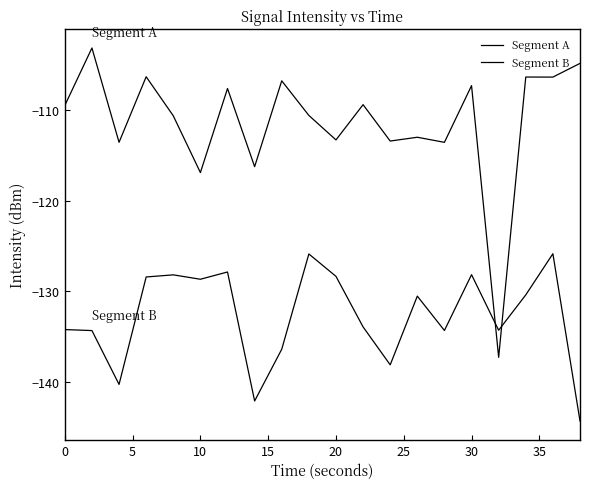

How many lines are shown in the chart?

2